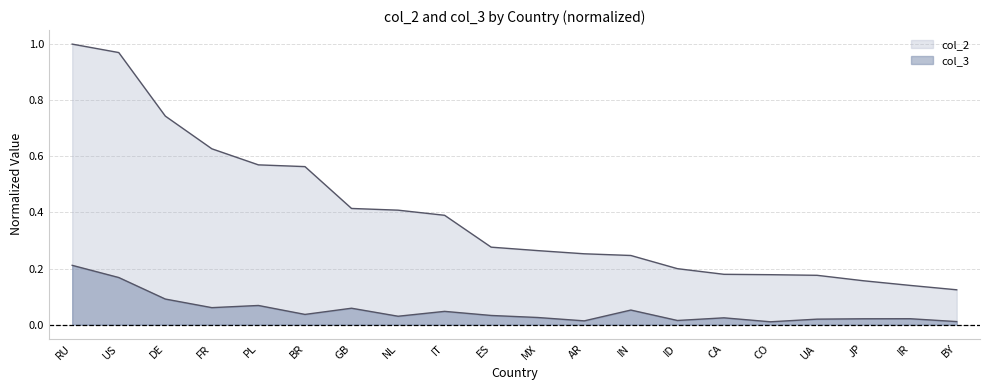

How many series are shown in this chart?

2